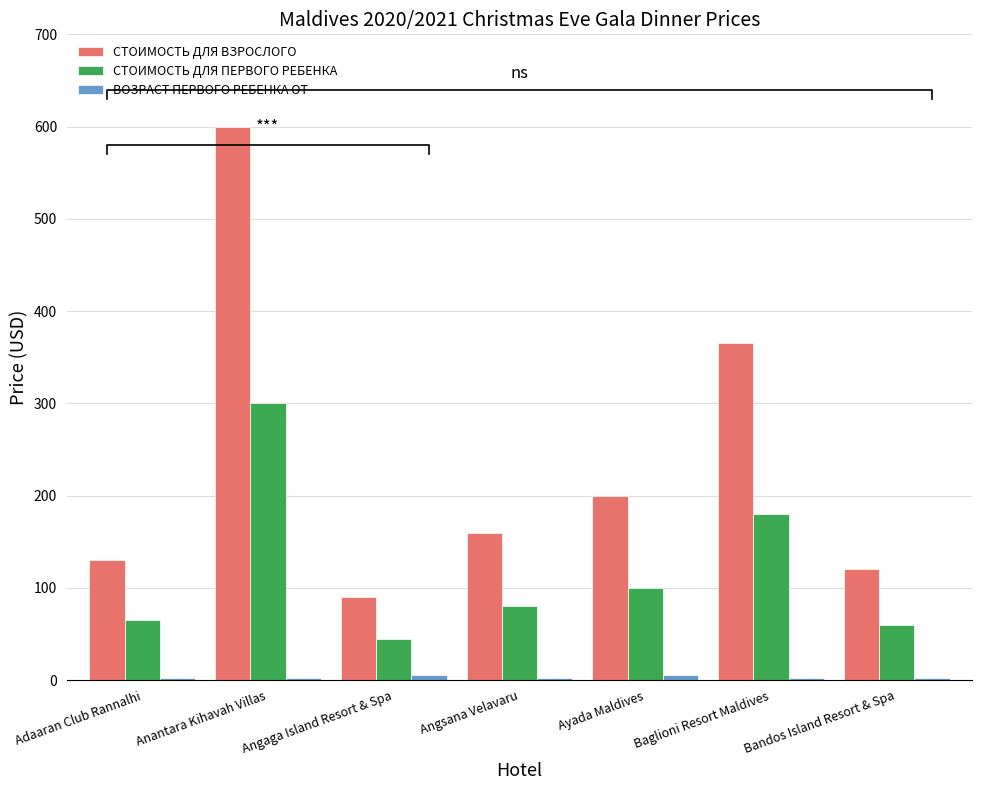

Reading left to right, extract all data points from this chart.

СТОИМОСТЬ ДЛЯ ВЗРОСЛОГО: 130	600	90	160	200	365	120
СТОИМОСТЬ ДЛЯ ПЕРВОГО РЕБЕНКА: 65	300	45	80	100	180	60
ВОЗРАСТ ПЕРВОГО РЕБЕНКА ОТ: 2	2	6	2	6	2	2